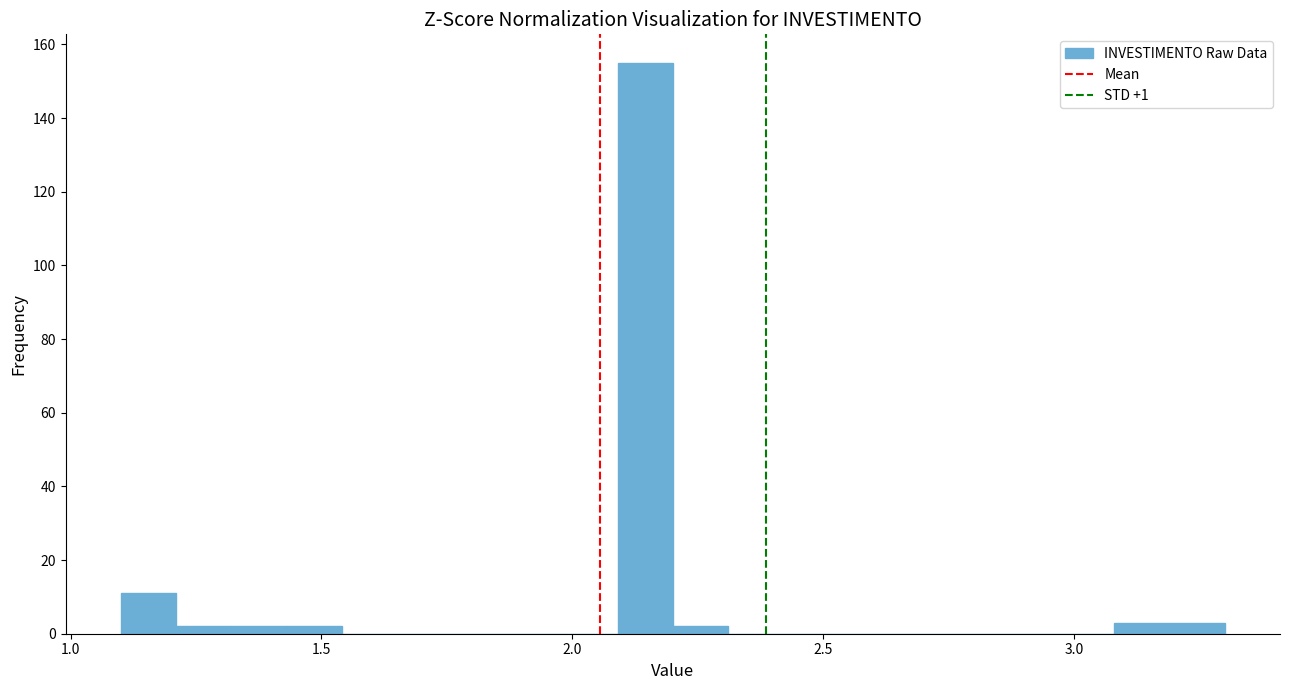

Around what value on the x-axis is the tallest bar? Give the approximate position of its centre, as read against the axis.

2.15